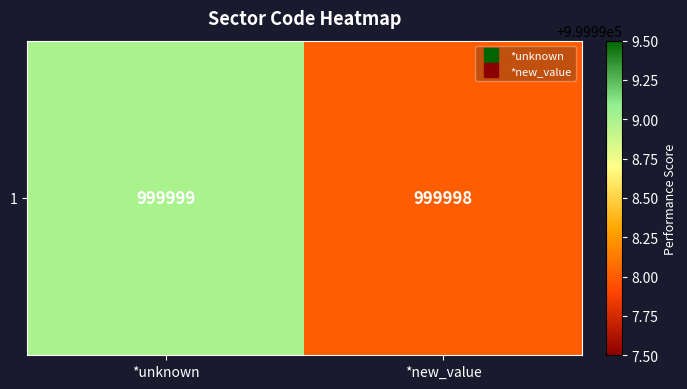

How many data points are less than 999999?

1